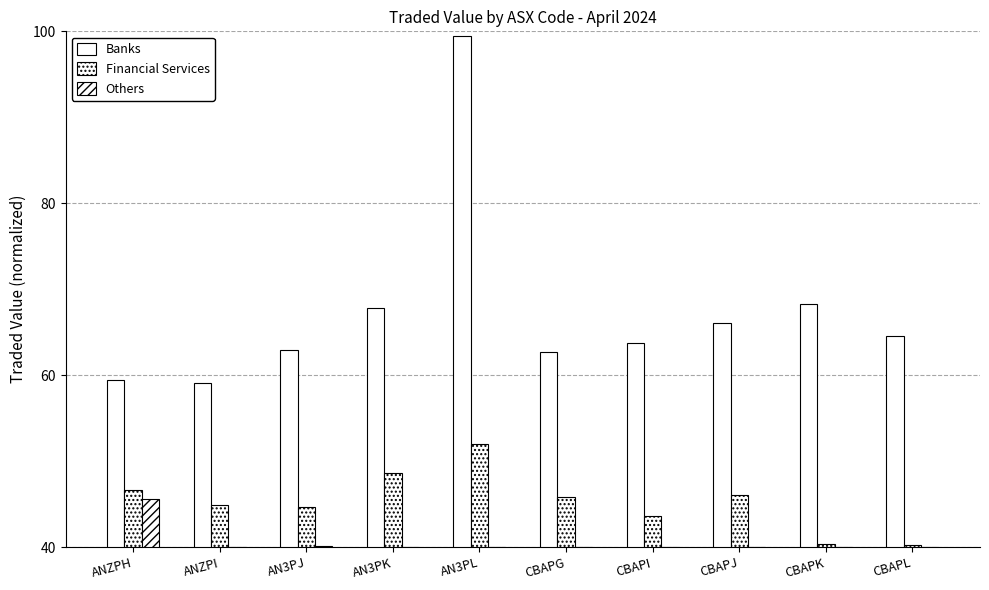

What is the maximum value shown in the chart?

99.5